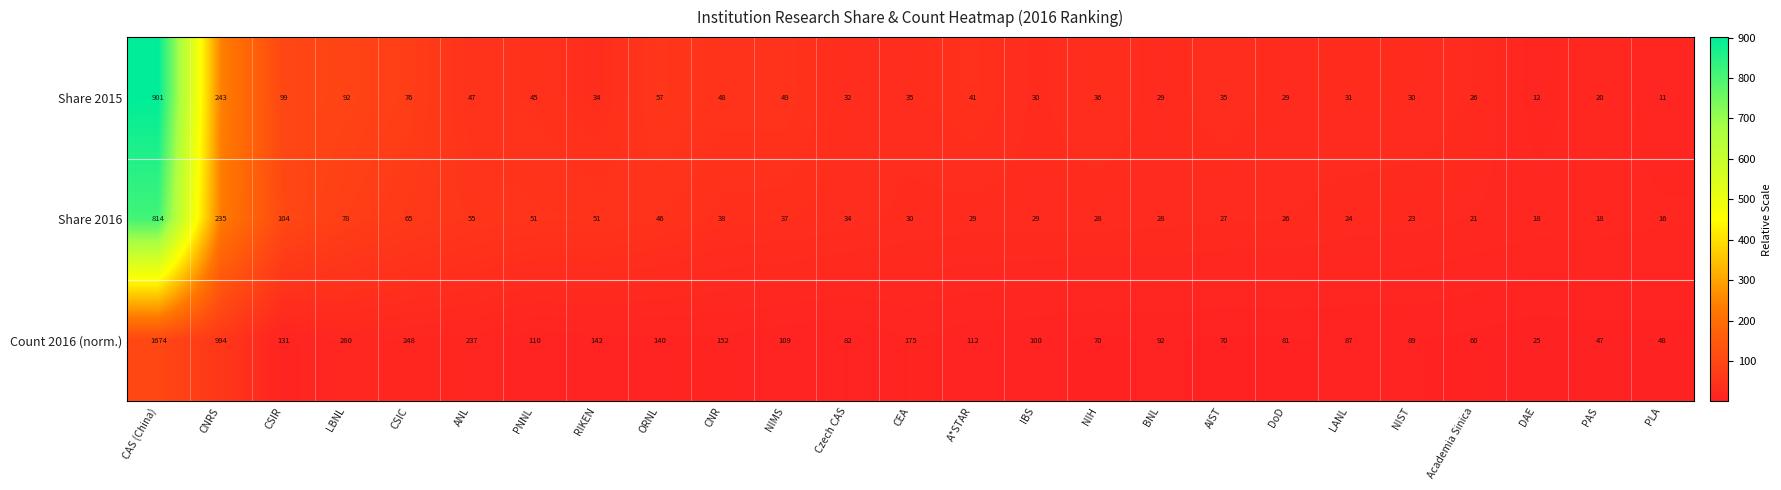

What is the sum of the Share 2015 values at AIST and Czech CAS?

67